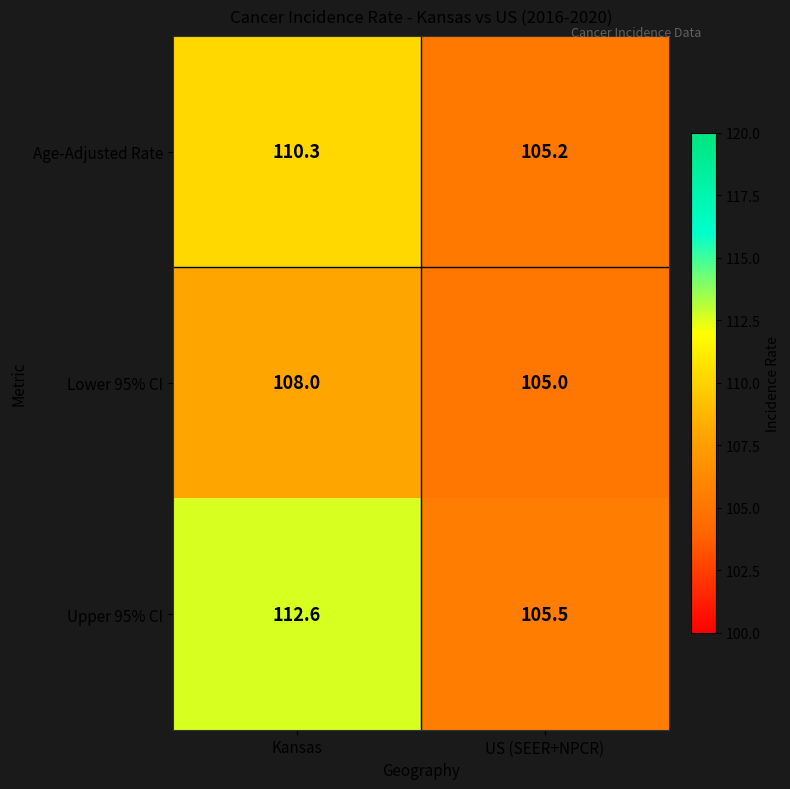

List the series in order of their peak value, lowest first.

Lower 95% CI, Age-Adjusted Rate, Upper 95% CI